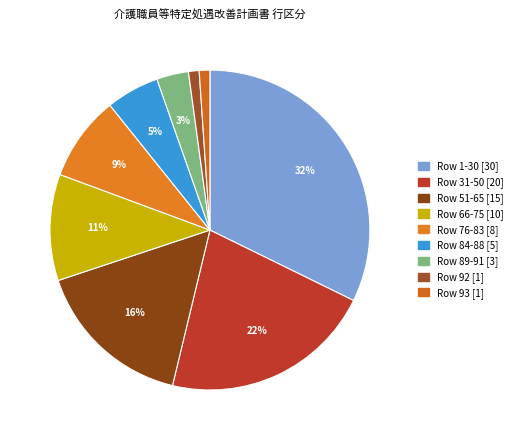

What is the smallest slice in the pie chart?

92